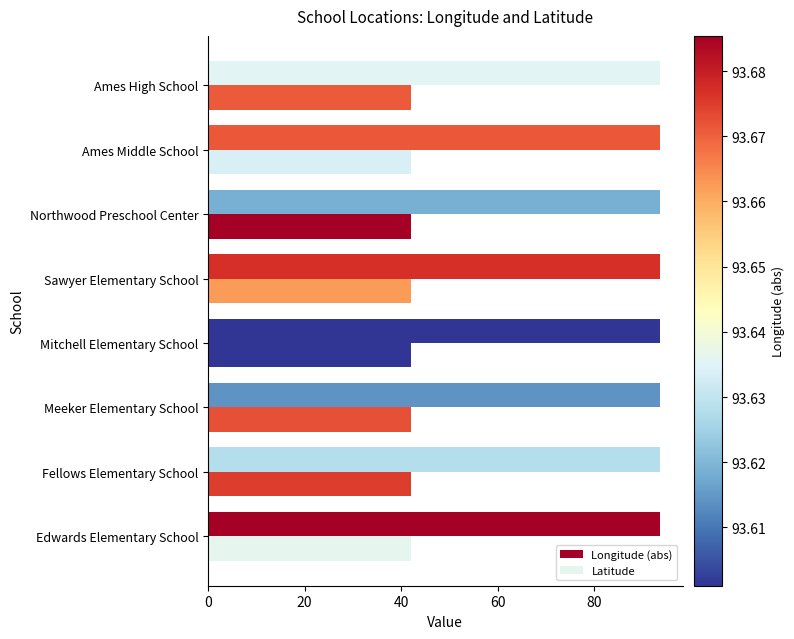

What is the difference between the maximum and minimum values in the Latitude series?

0.1